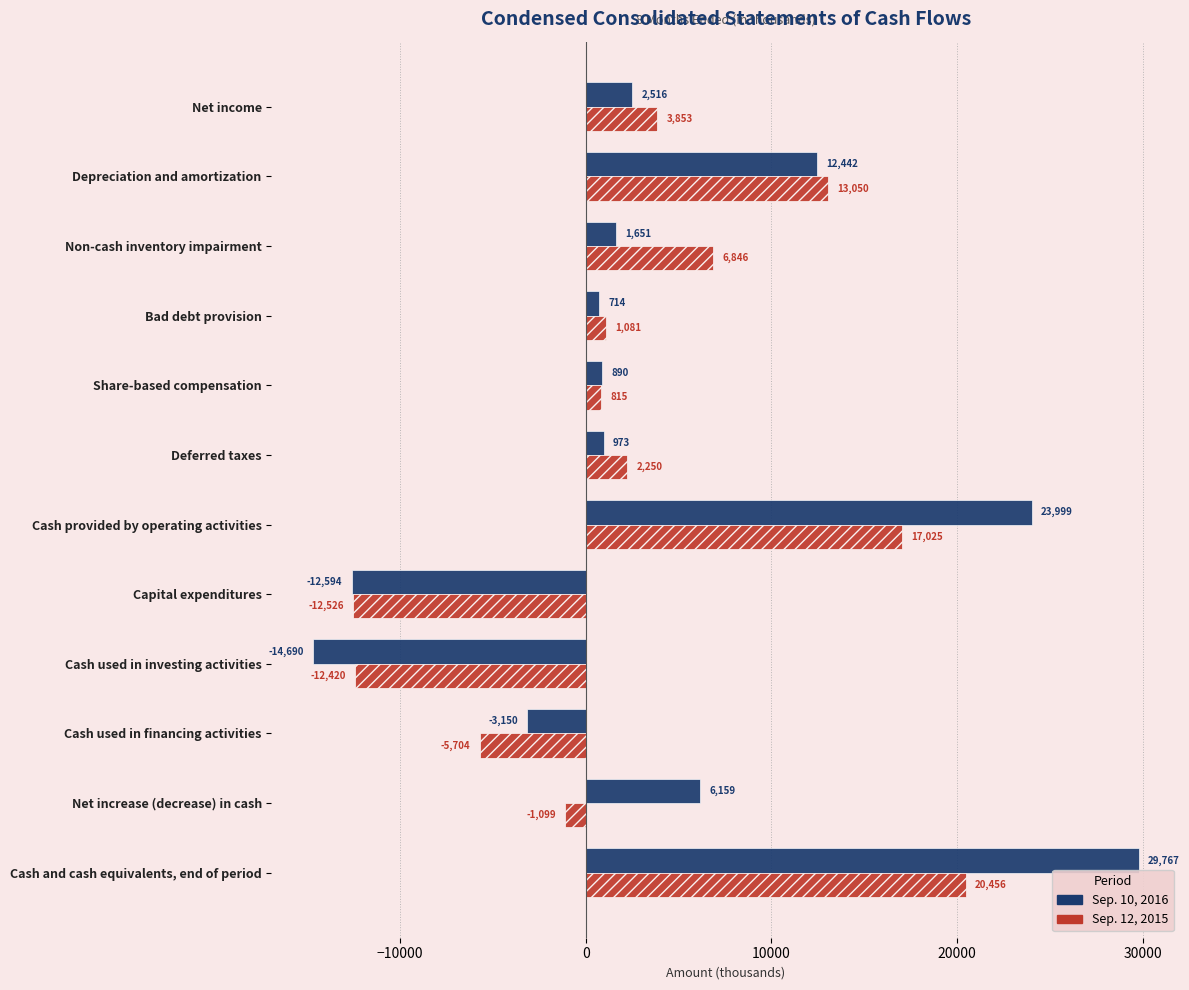

How many categories are shown in the chart?

12